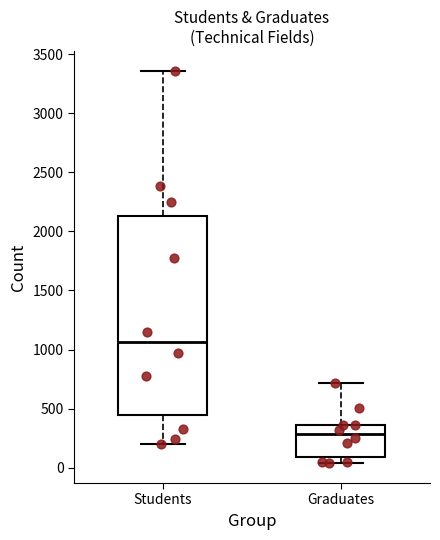

Where is the upper edge of the box for Graduates on the y-axis? The values are not printed on the chart, so give them approximately, as read against the axis.

350